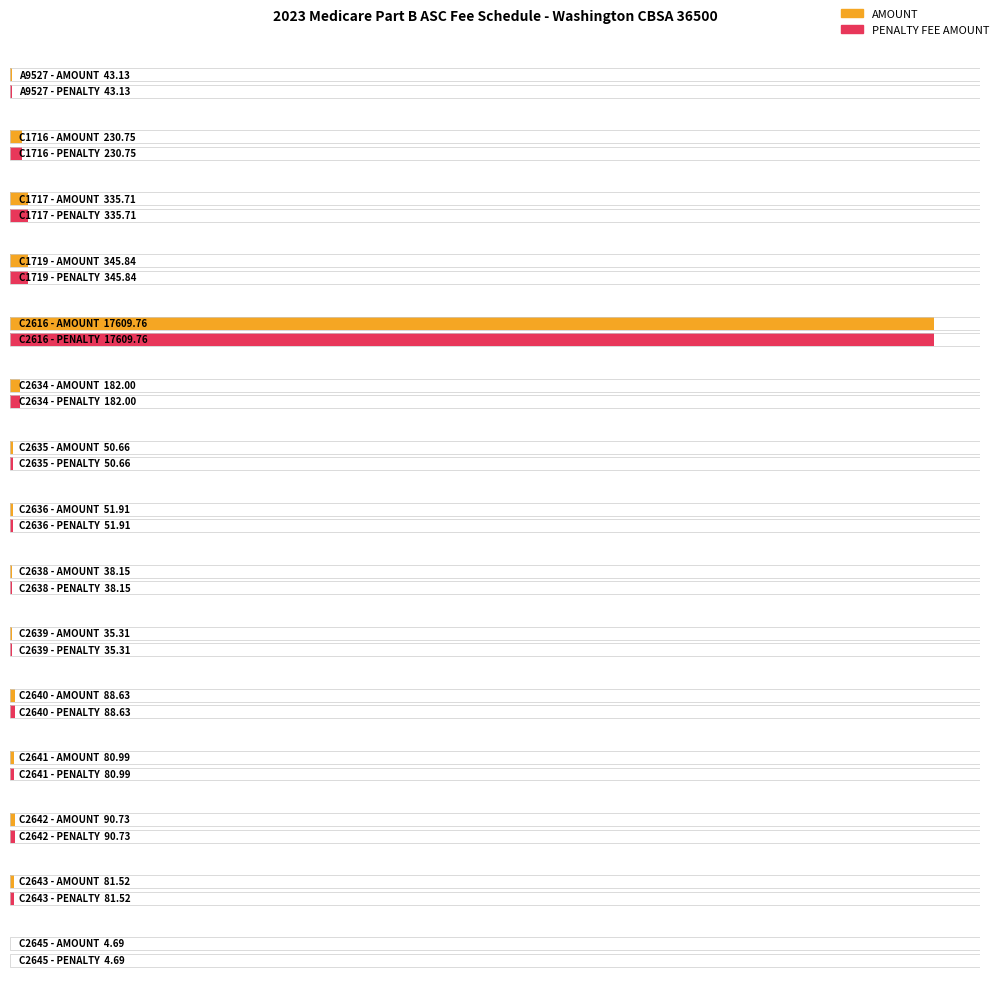

The PENALTY FEE AMOUNT series shows 24462.4 at C2616. True or false?

False